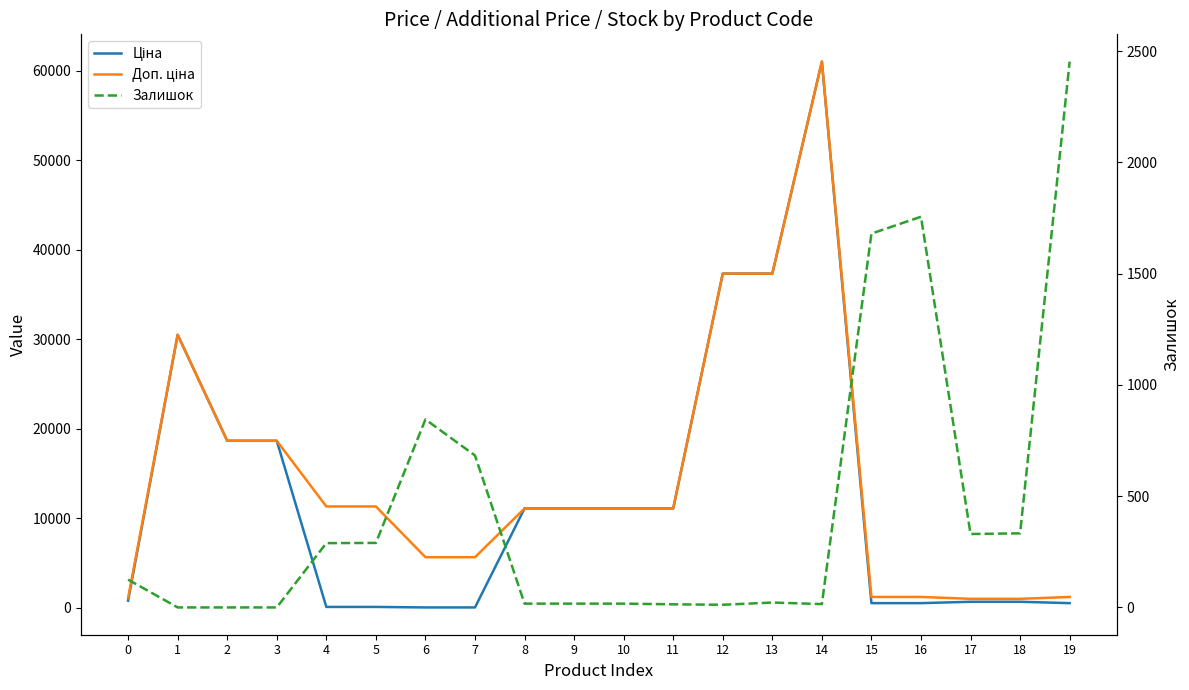

True or false: Залишок and Ціна cross at least once.

True